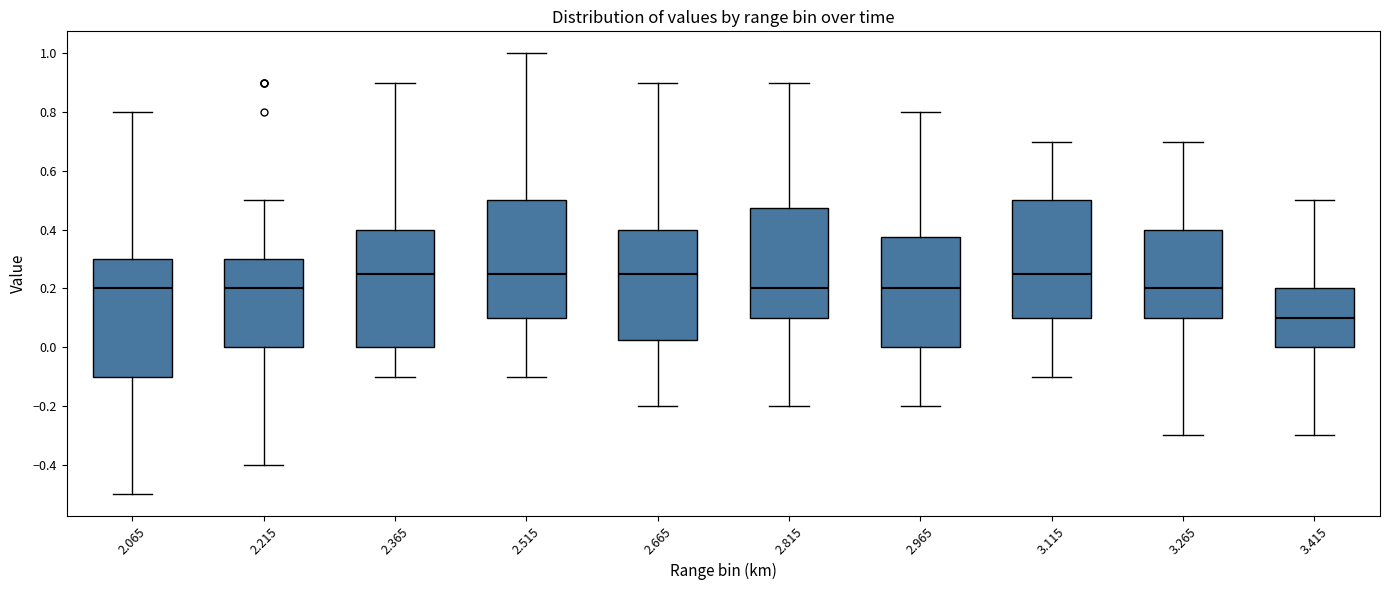

Reading left to right, read every box against the y-axis: the position of its median line, the range the box covers, and the ends of its whiskers. The values are not printed on the chart, so give them approximately, as read against the axis.

2.065: median 0.20, box -0.10 to 0.30, whiskers -0.50 to 0.80
2.215: median 0.20, box 0.00 to 0.30, whiskers -0.40 to 0.50
2.365: median 0.26, box 0.00 to 0.40, whiskers -0.10 to 0.90
2.515: median 0.26, box 0.10 to 0.50, whiskers -0.10 to 1.00
2.665: median 0.26, box 0.02 to 0.40, whiskers -0.20 to 0.90
2.815: median 0.20, box 0.10 to 0.48, whiskers -0.20 to 0.90
2.965: median 0.20, box 0.00 to 0.38, whiskers -0.20 to 0.80
3.115: median 0.26, box 0.10 to 0.50, whiskers -0.10 to 0.70
3.265: median 0.20, box 0.10 to 0.40, whiskers -0.30 to 0.70
3.415: median 0.10, box 0.00 to 0.20, whiskers -0.30 to 0.50